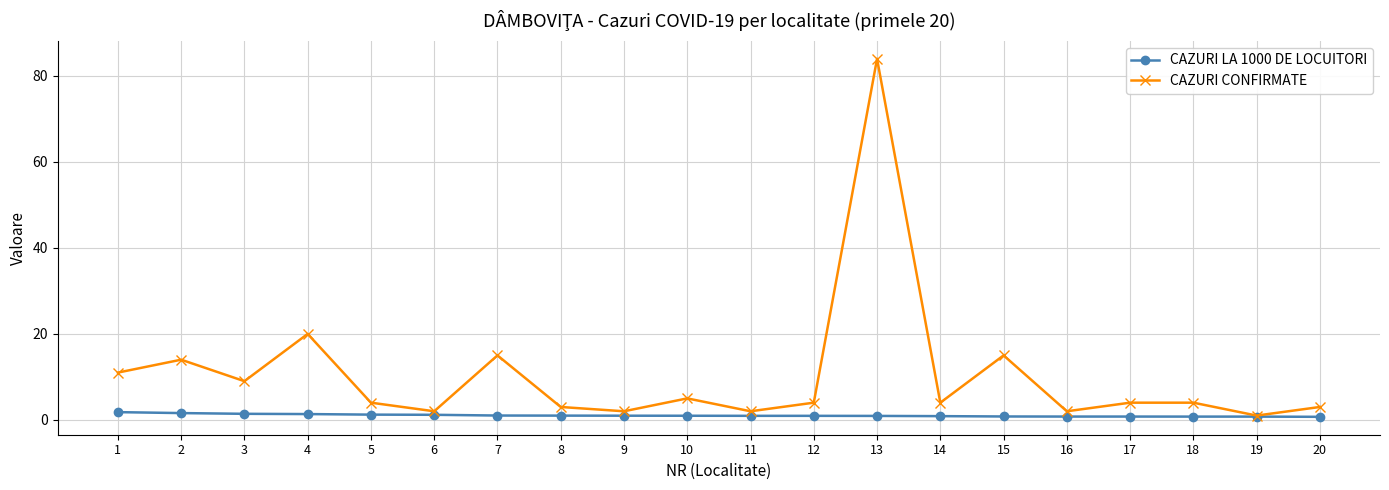

Where is the first local maximum for CAZURI CONFIRMATE?

2